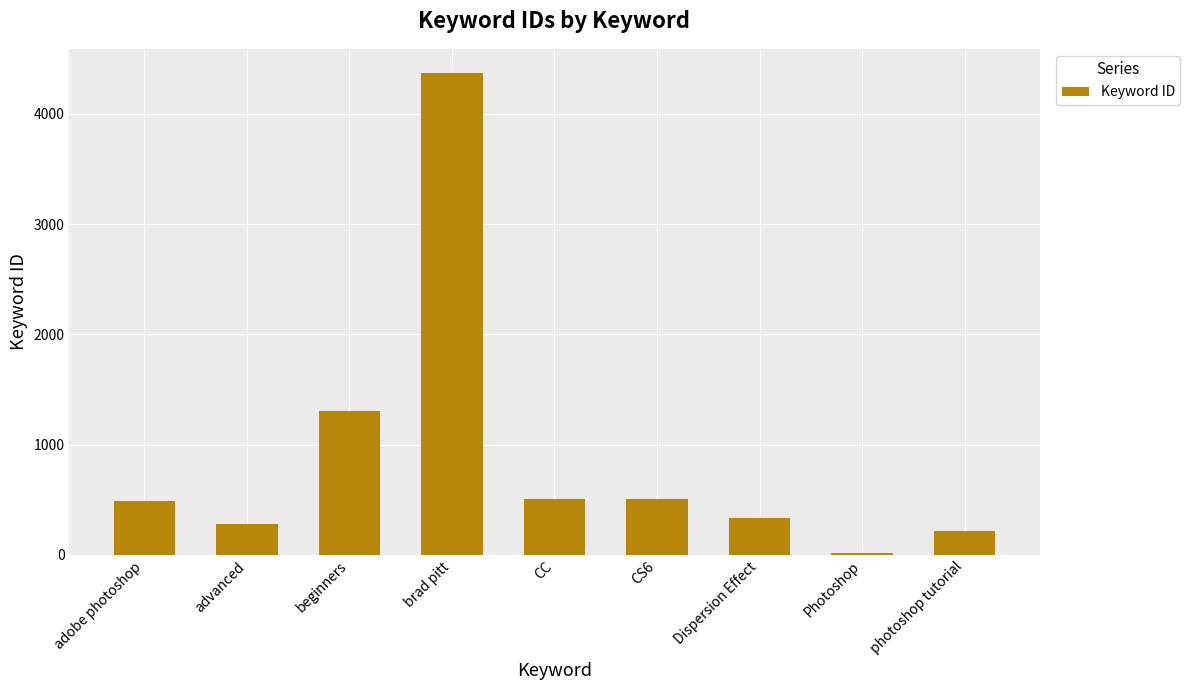

Which label corresponds to the smallest value in the chart?

Photoshop